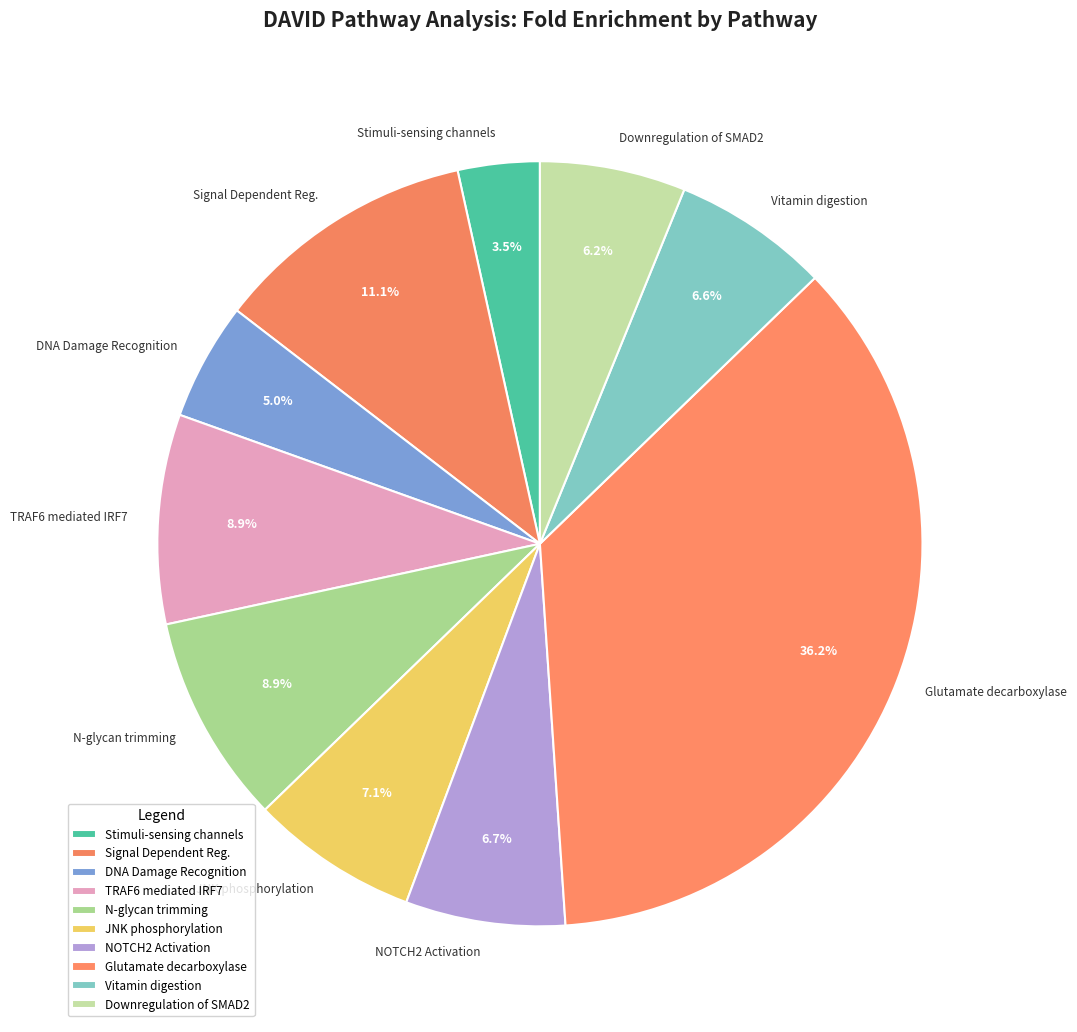

Is there any slice that represents more than half of the pie?

No